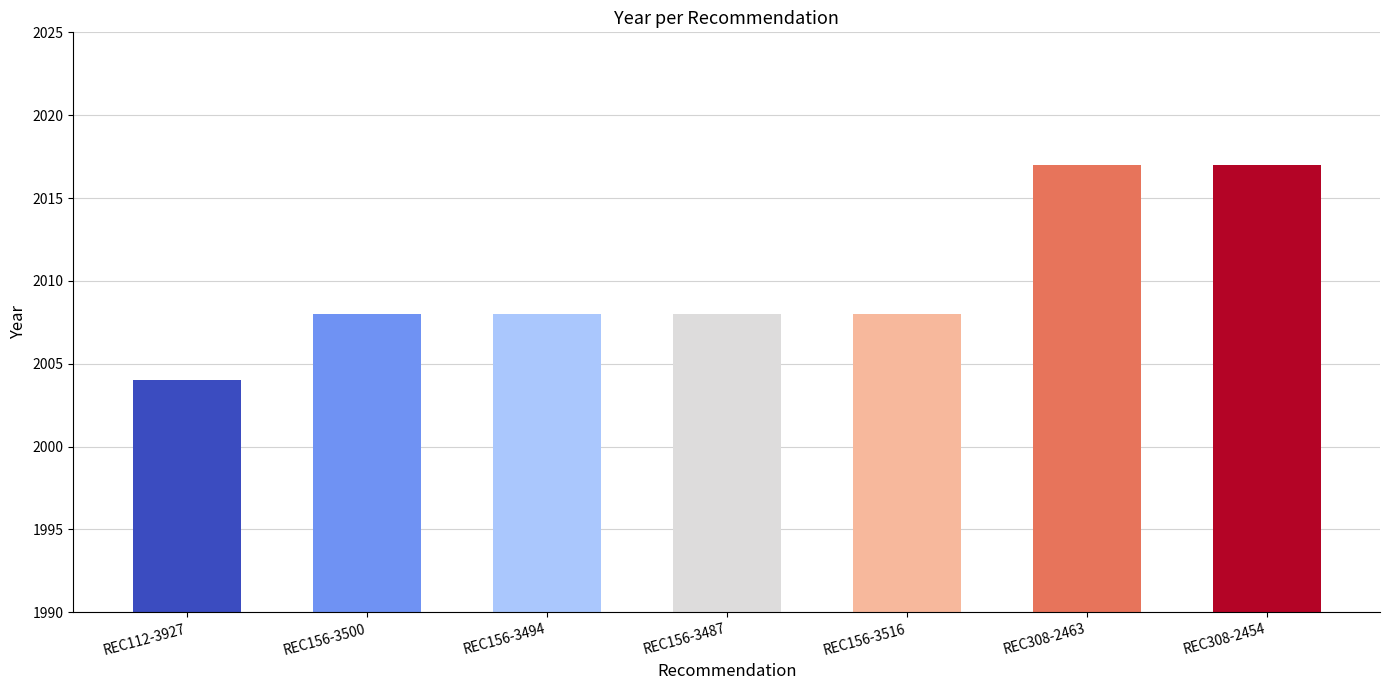

How many series are shown in this chart?

1